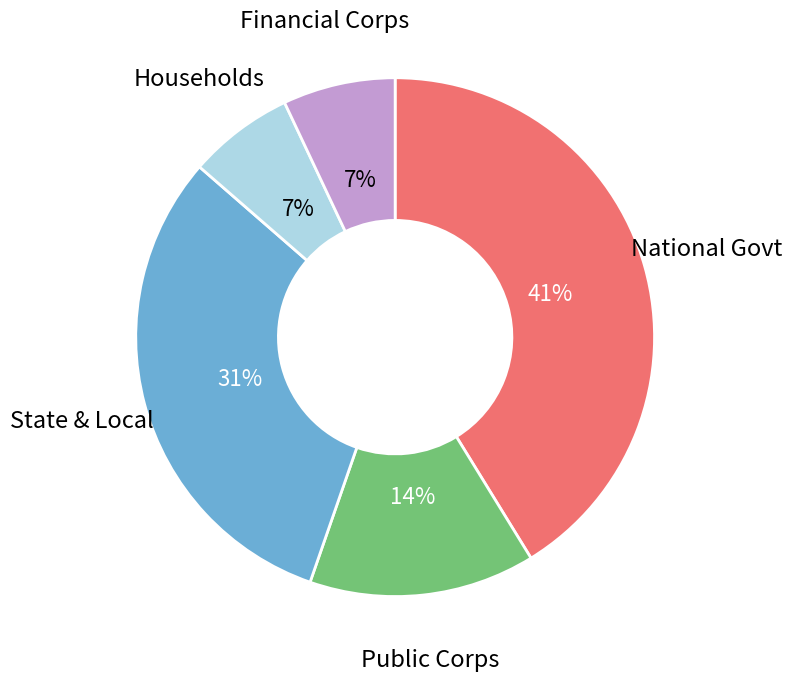

Is it true that National Govt is 49% of the pie?

False